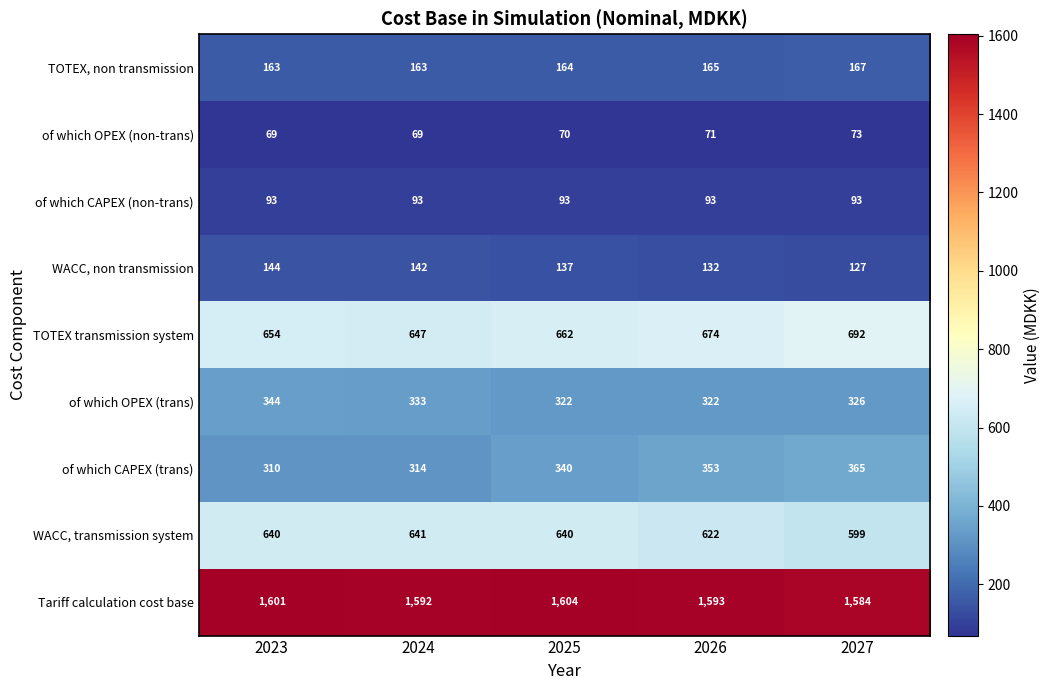

What is the maximum value shown in the chart?

1604